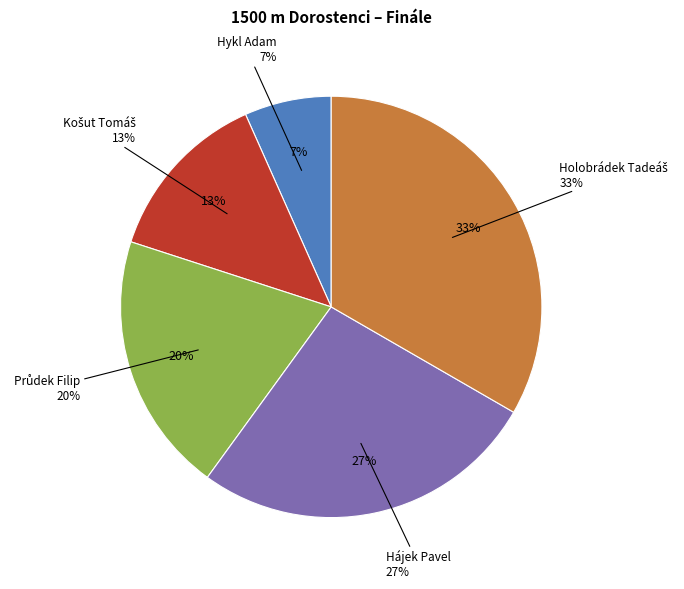

True or false: Hykl Adam accounts for 7% of the total.

True